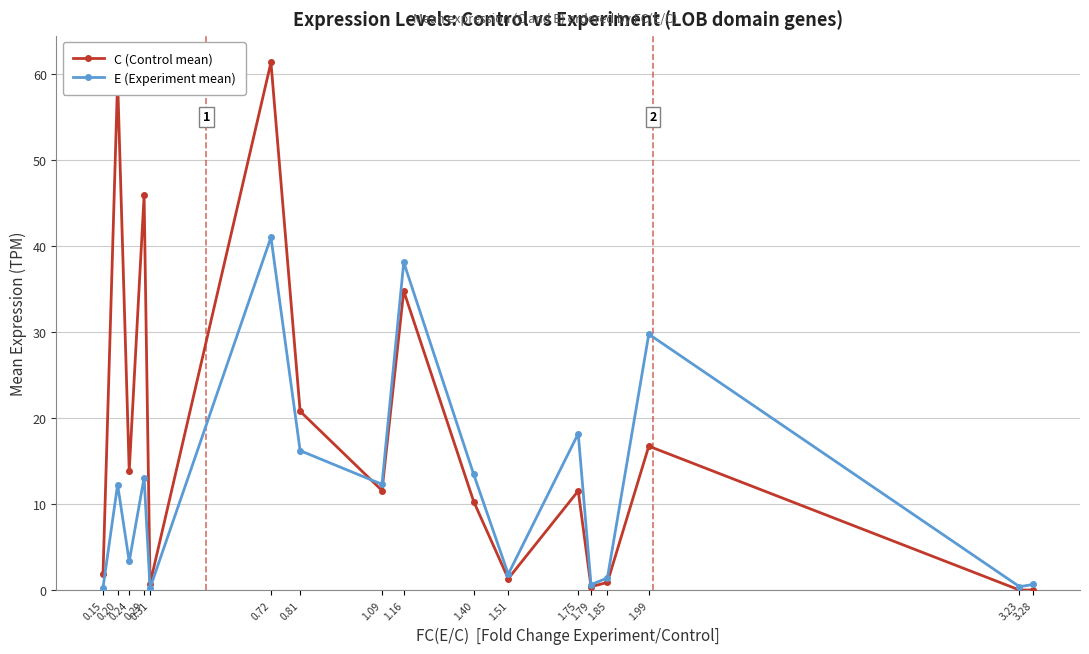

What is the value of the E (Experiment mean) point at the 3rd from the left?

3.3